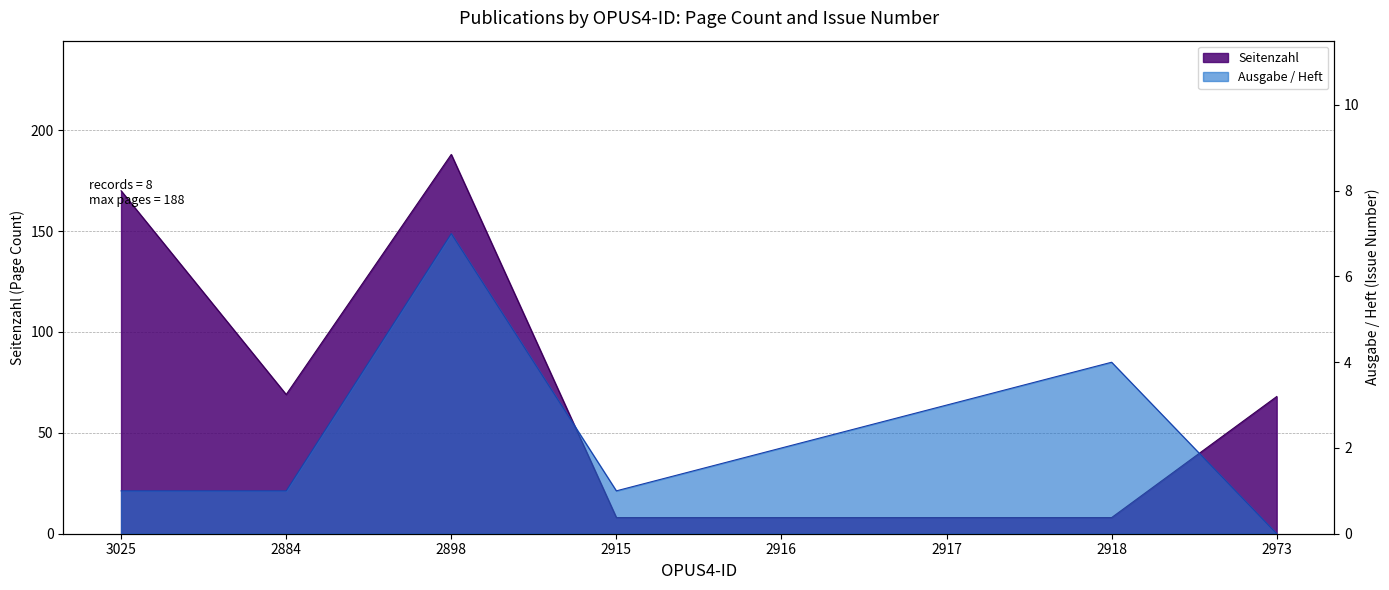

How many values in the Seitenzahl series exceed 68?

3